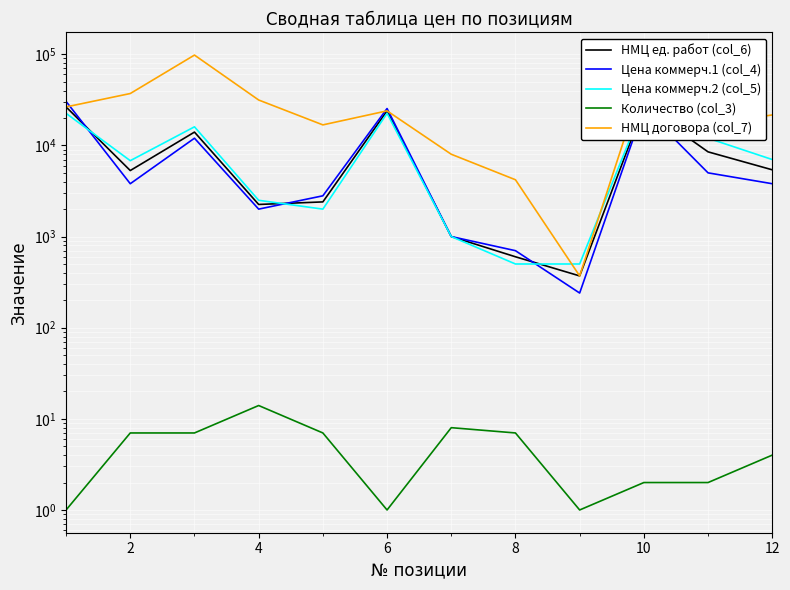

What is the minimum value shown in the chart?

1